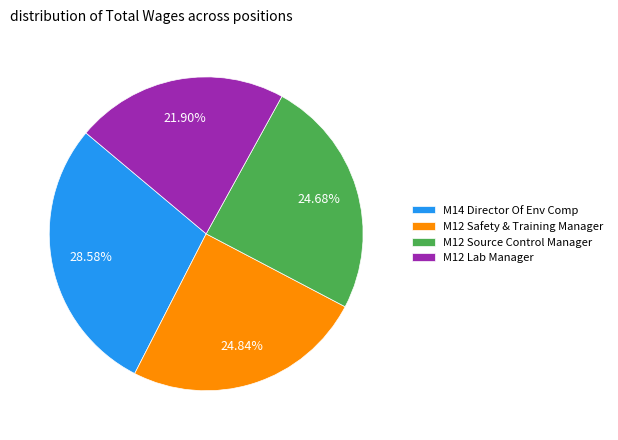

What is the largest slice in the pie chart?

M14 Director Of Env Comp